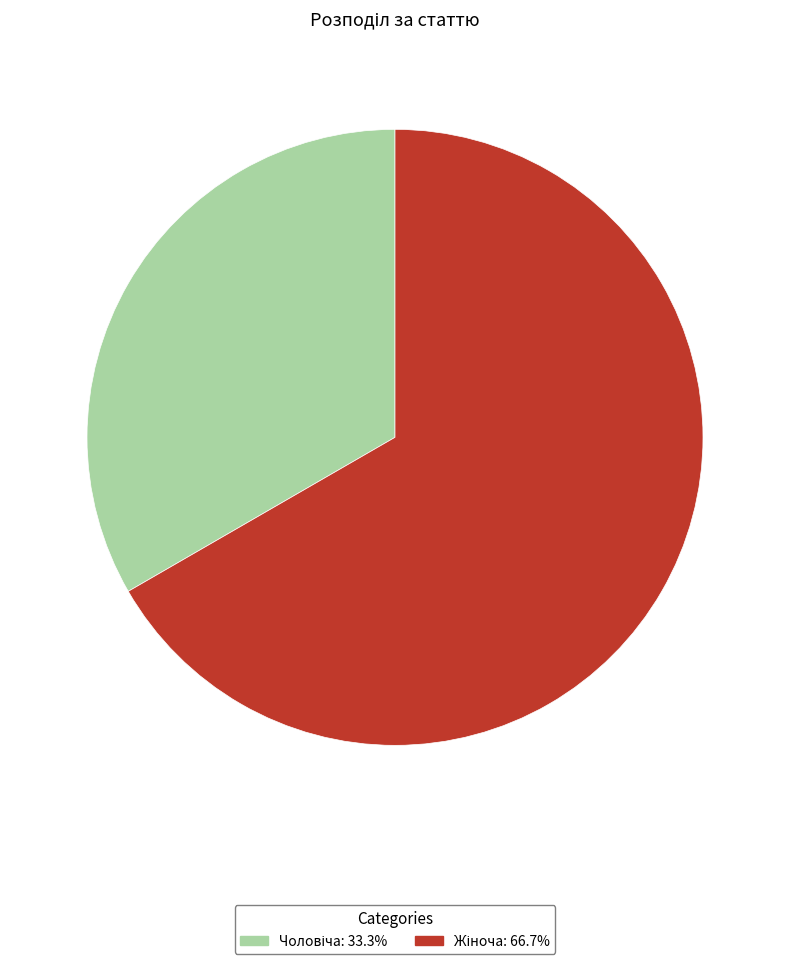

Does any single category account for the majority?

Yes